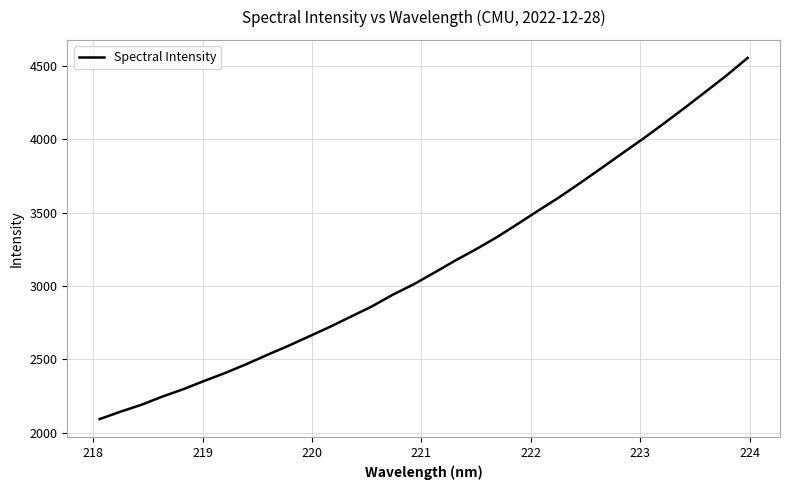

What is the maximum value shown in the chart?

4555.3